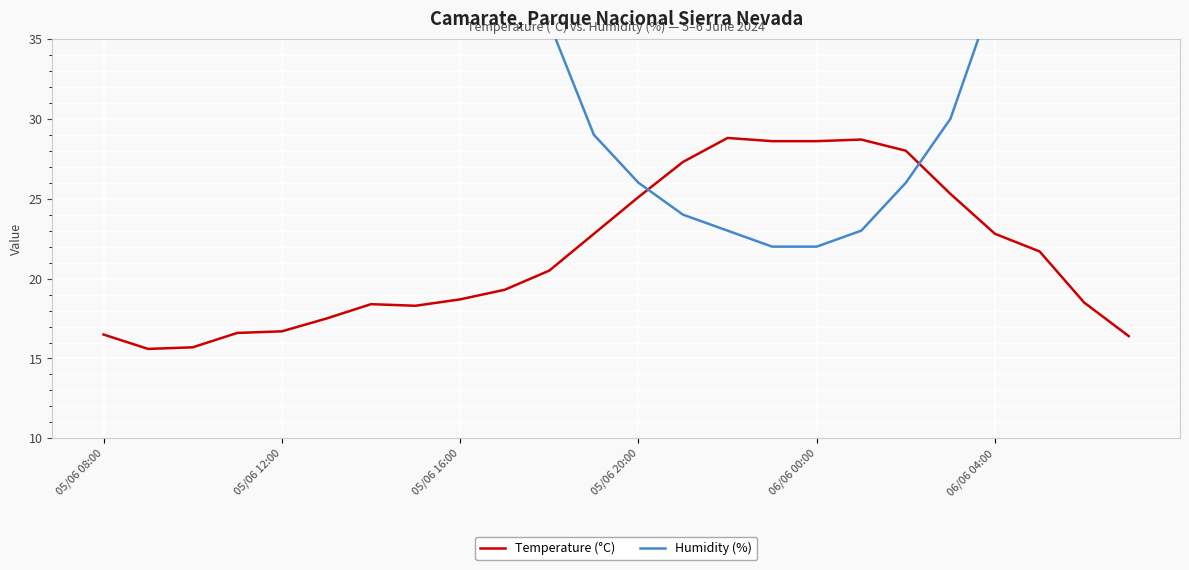

What is the difference between the maximum and minimum values in the Humidity (%) series?

28.0